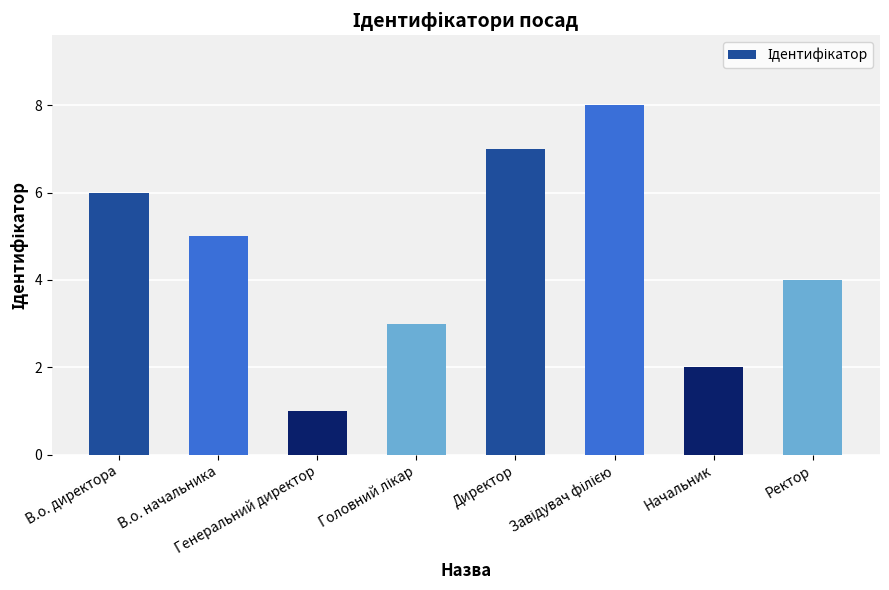

How many bars are there in total?

8